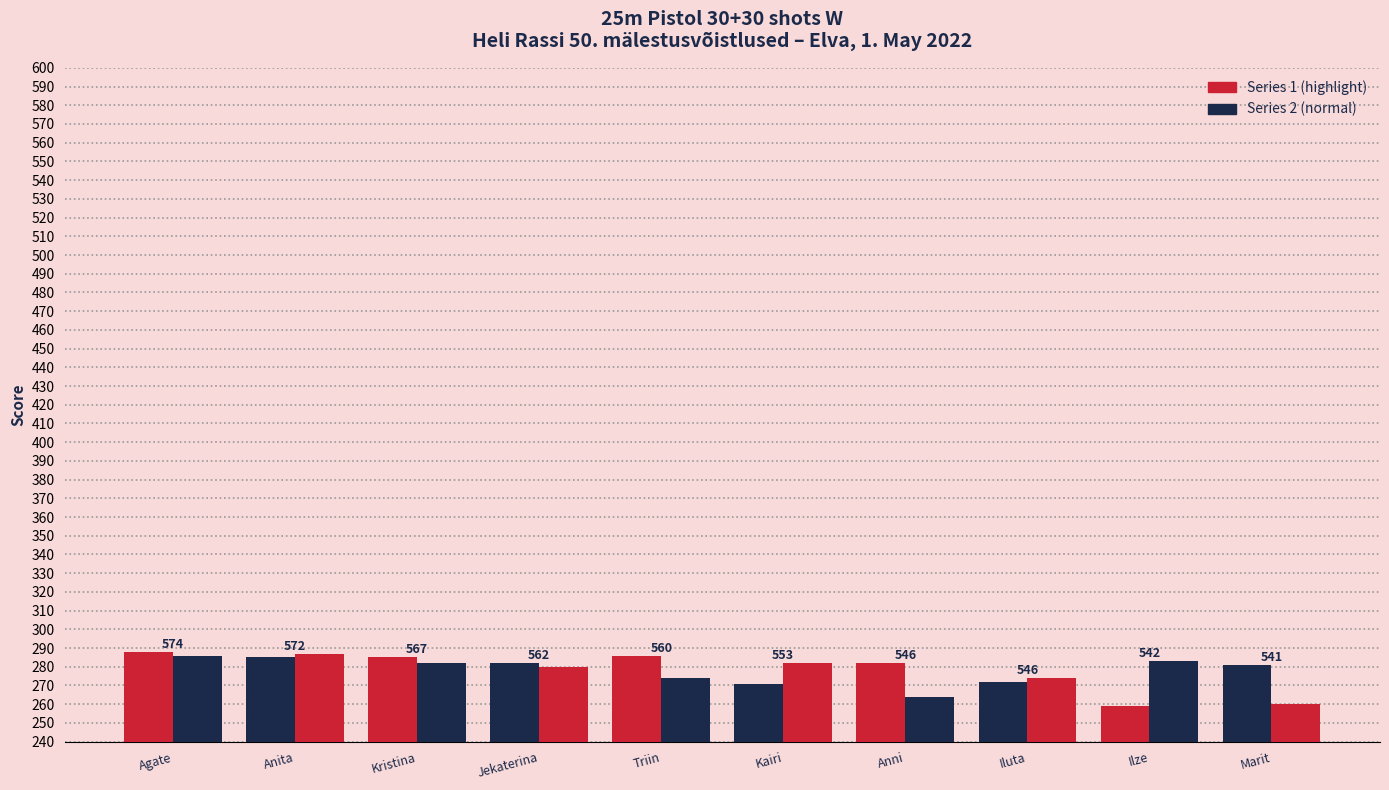

How many bars are there in total?

20